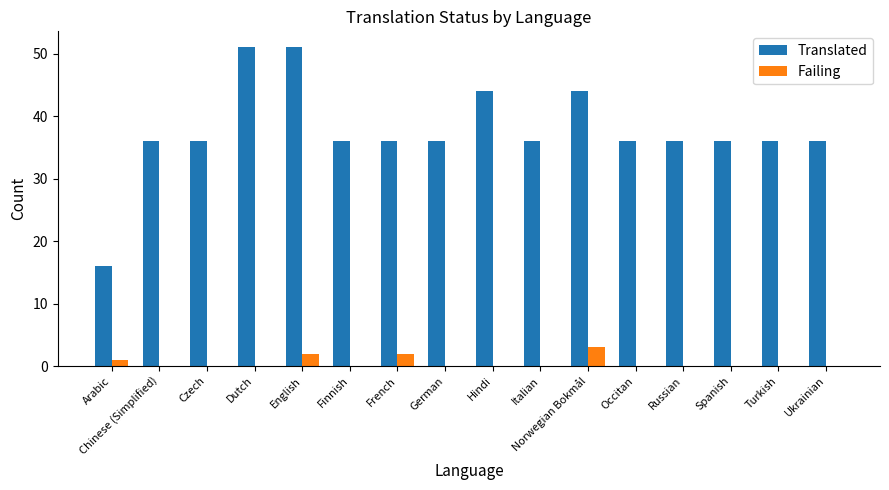

What is the maximum value shown in the chart?

51